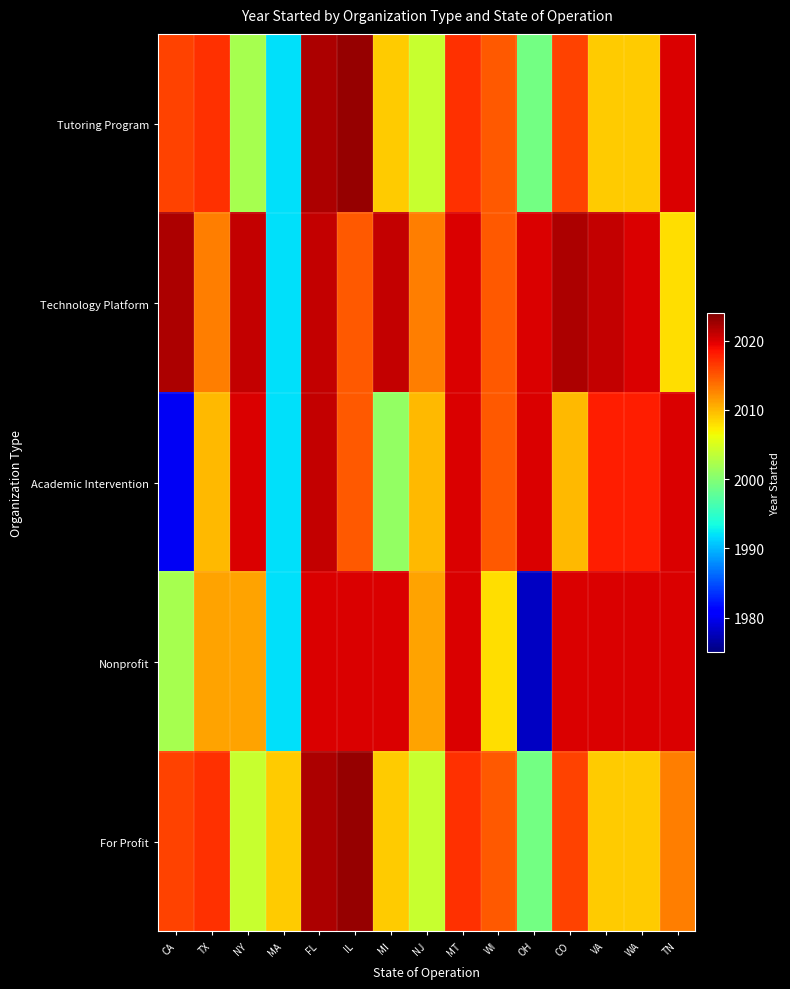

List the series in order of their peak value, lowest first.

Nonprofit, Academic Intervention, Technology Platform, Tutoring Program, For Profit